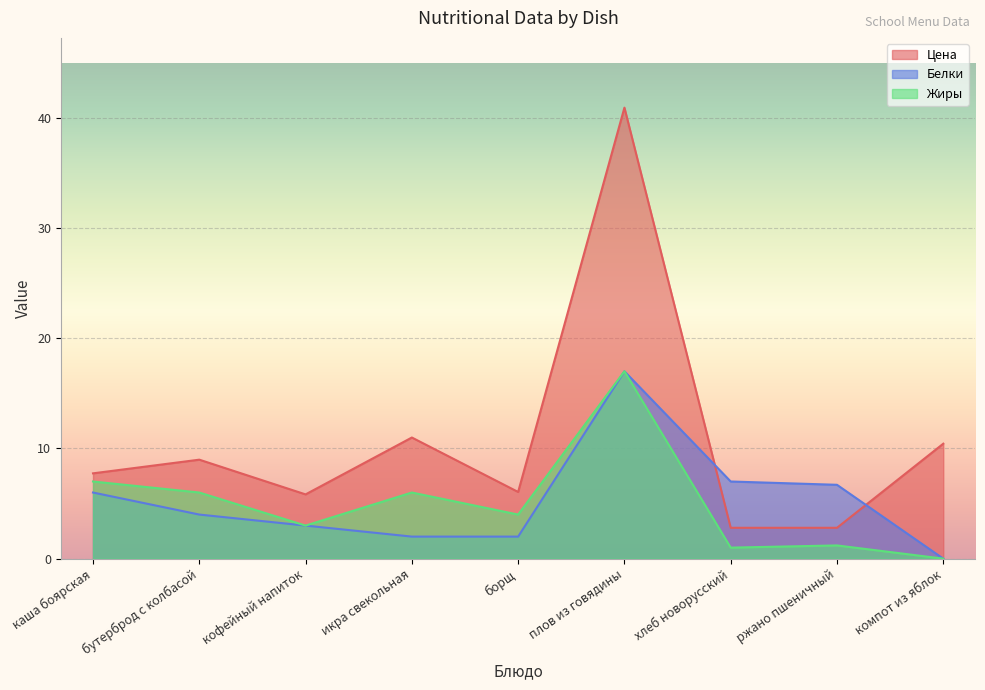

Rank the series by their maximum value, from highest to lowest.

Цена, Белки, Жиры